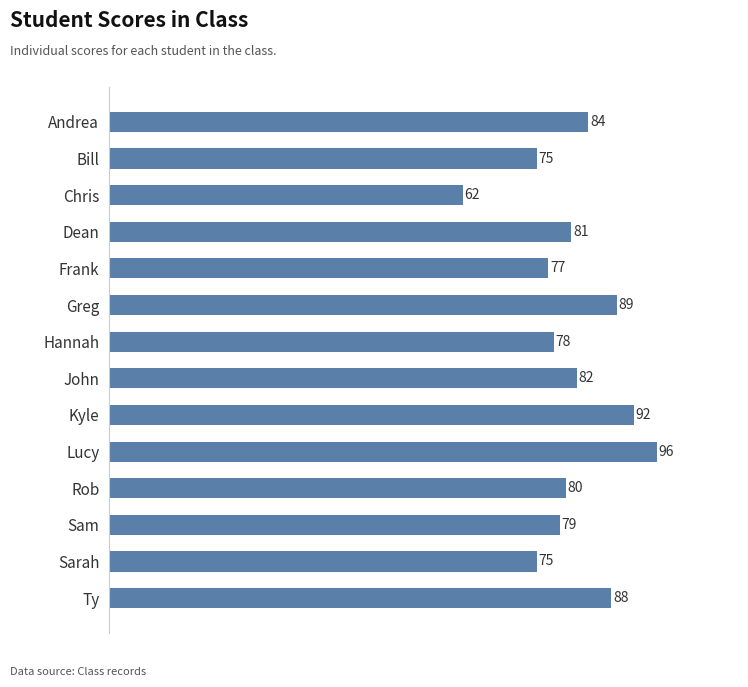

What is the label of the 12th bar from the bottom?

Chris